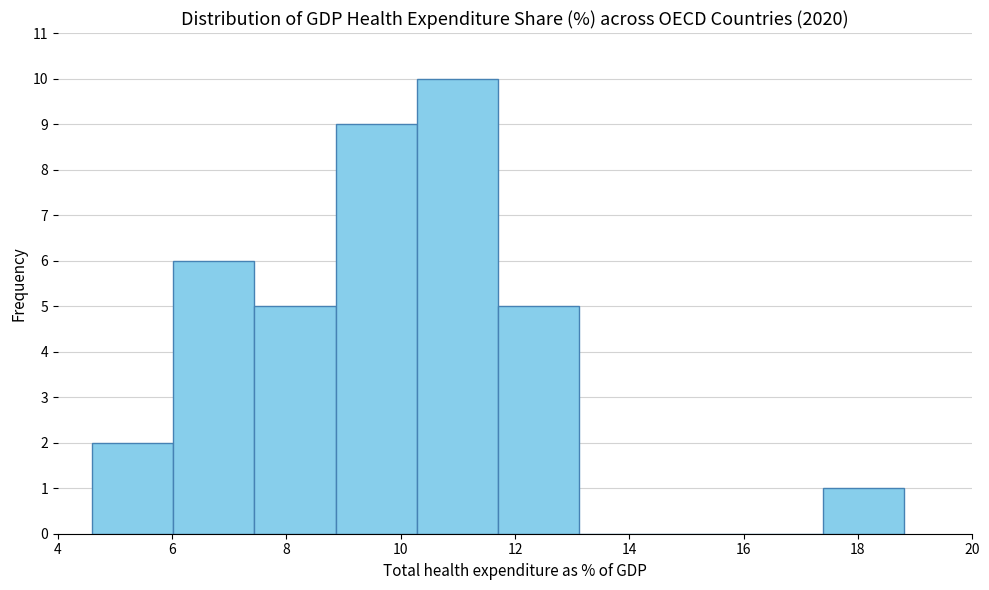

Which range on the x-axis has the tallest bar?

10.28 to 11.70